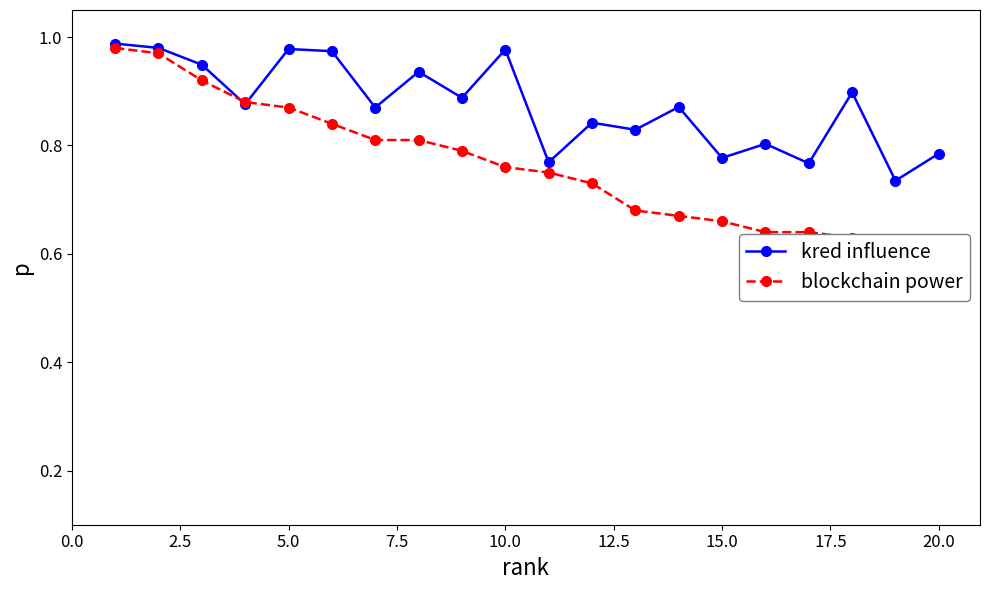

True or false: kred influence has more than 0 points higher than both neighbors.

True